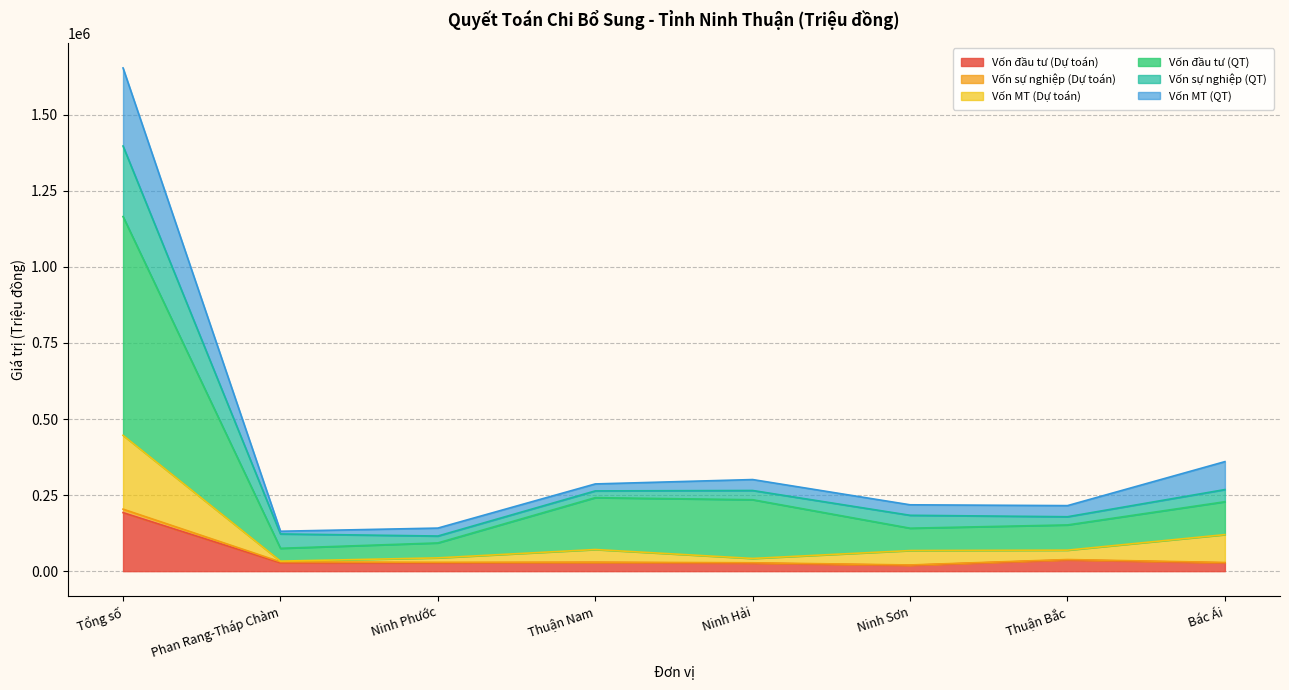

How many data points in Vốn đầu tư (Dự toán) are above 27342?

3